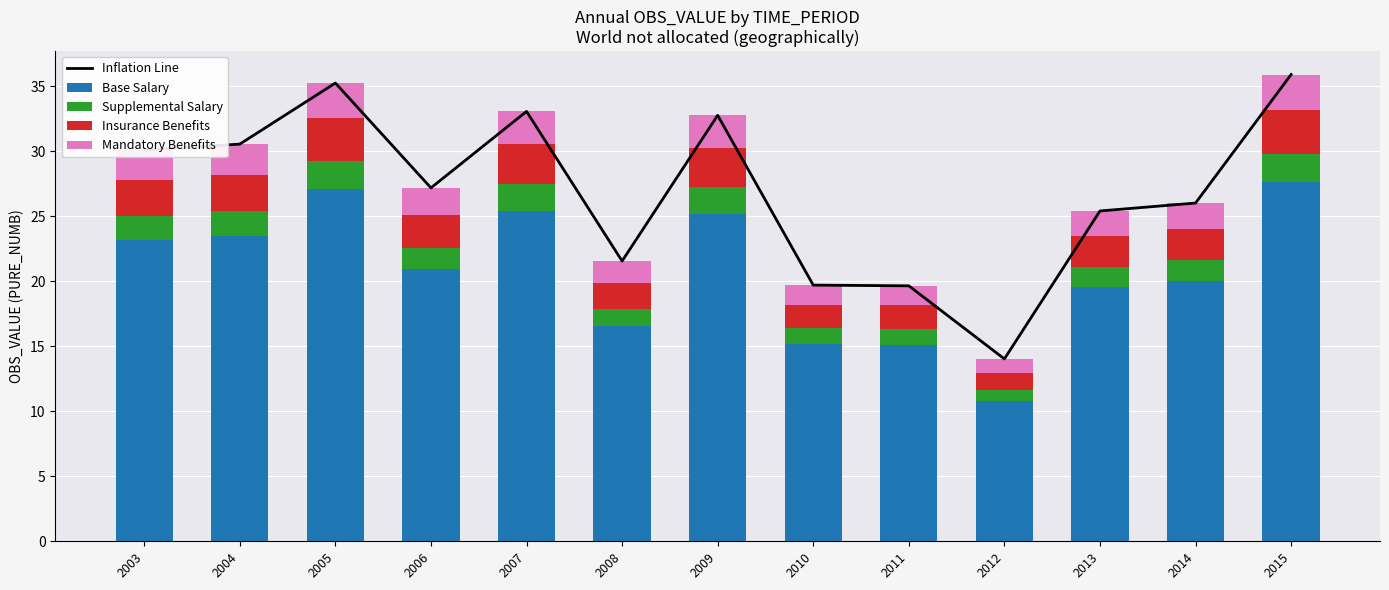

True or false: Mandatory Benefits has a value of 0.9 at 2013.

False